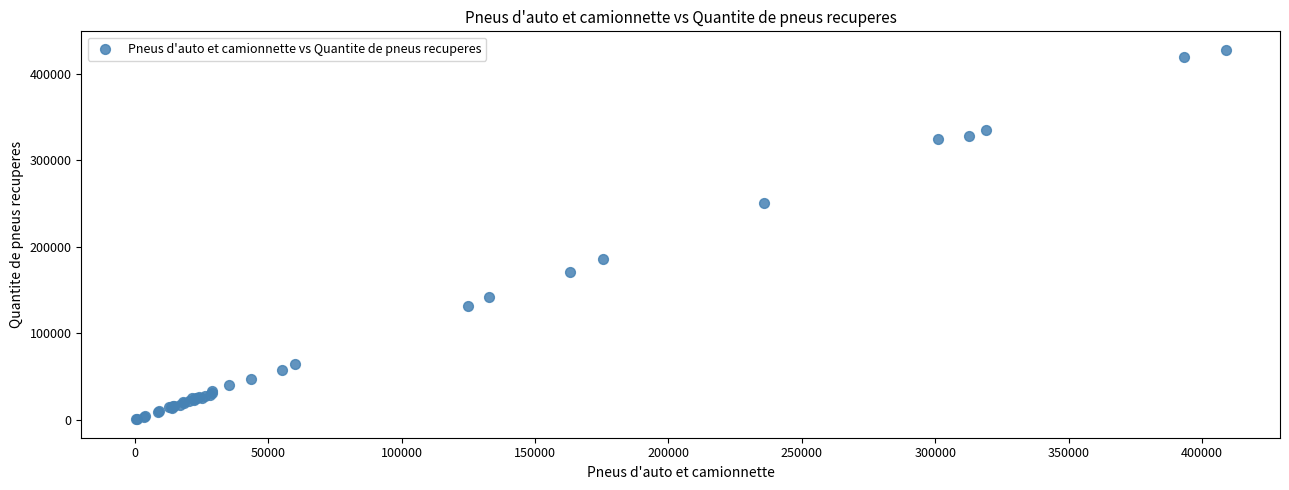

What Y value in the scatter plot is closest to 213959?

186066